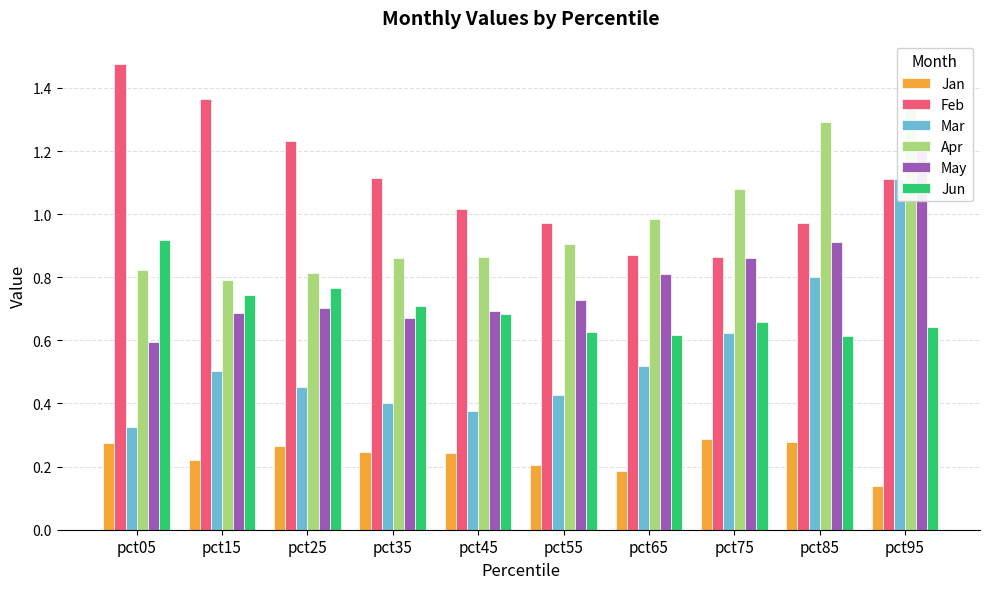

Read the Mar value at pct95.

1.1